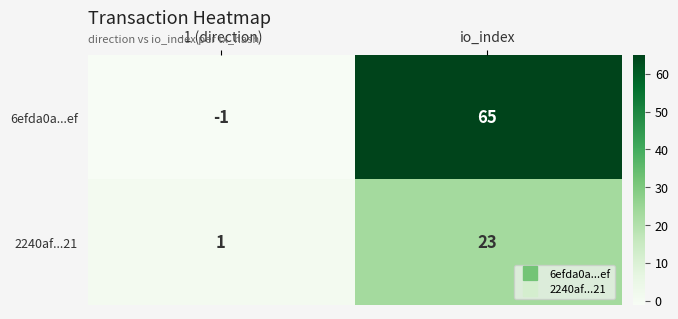

Reading left to right, what are all the values shown in this chart?

6efda0a...ef: -1	65
2240af...21: 1	23